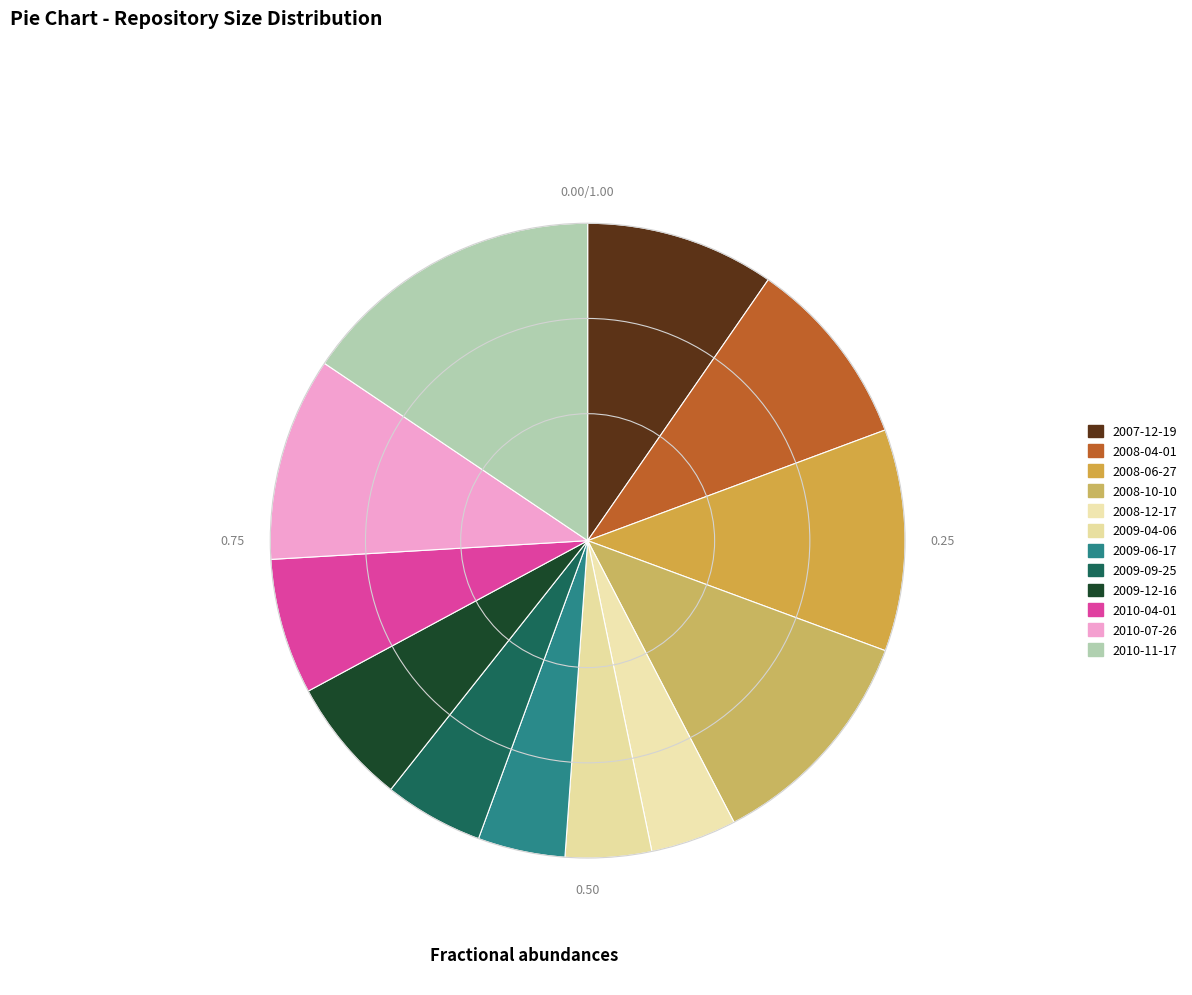

Which slice is the smallest?

2008-12-17